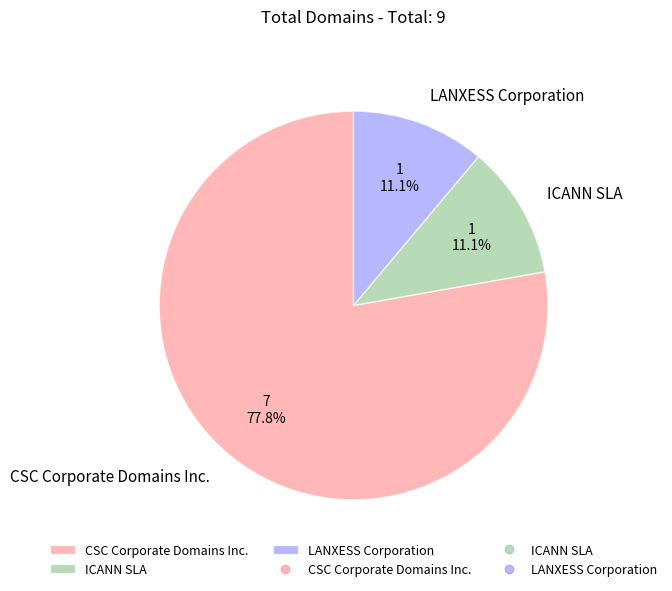

Is it true that ICANN SLA is 24% of the pie?

False